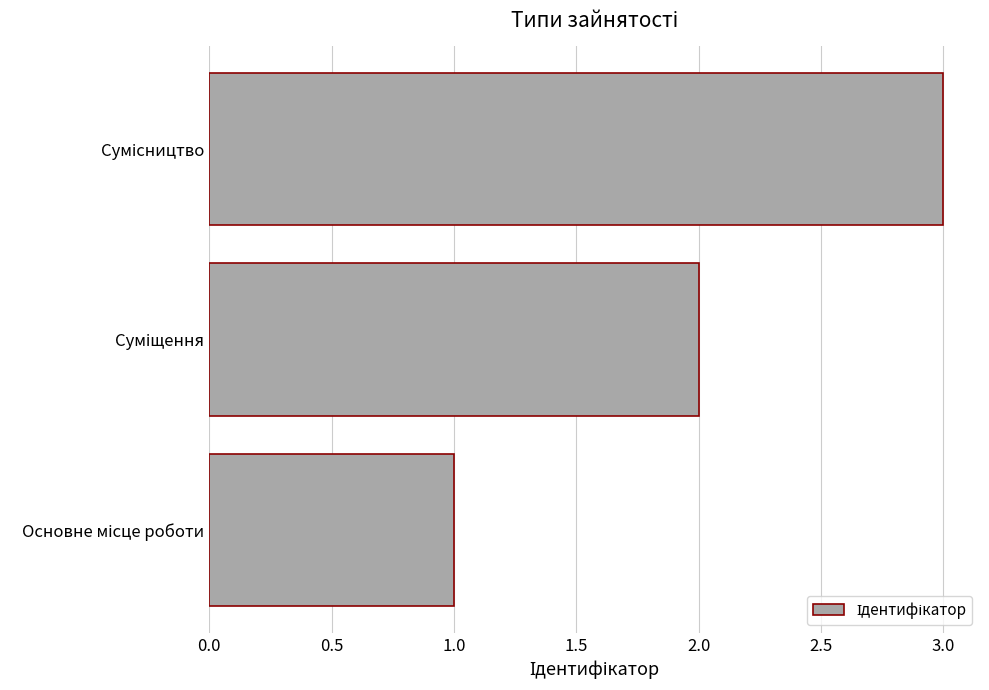

What is the greatest value displayed?

3